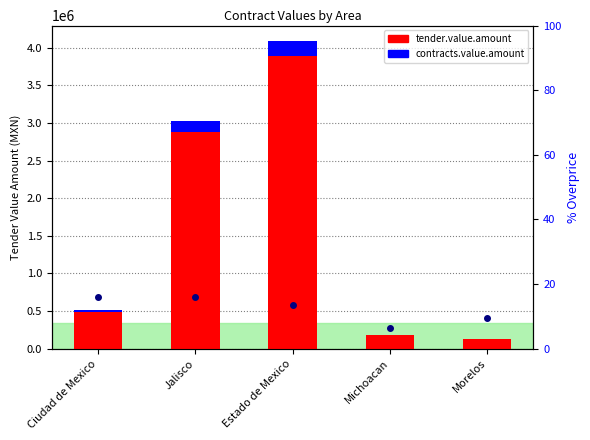

How many bars are there in total?

10